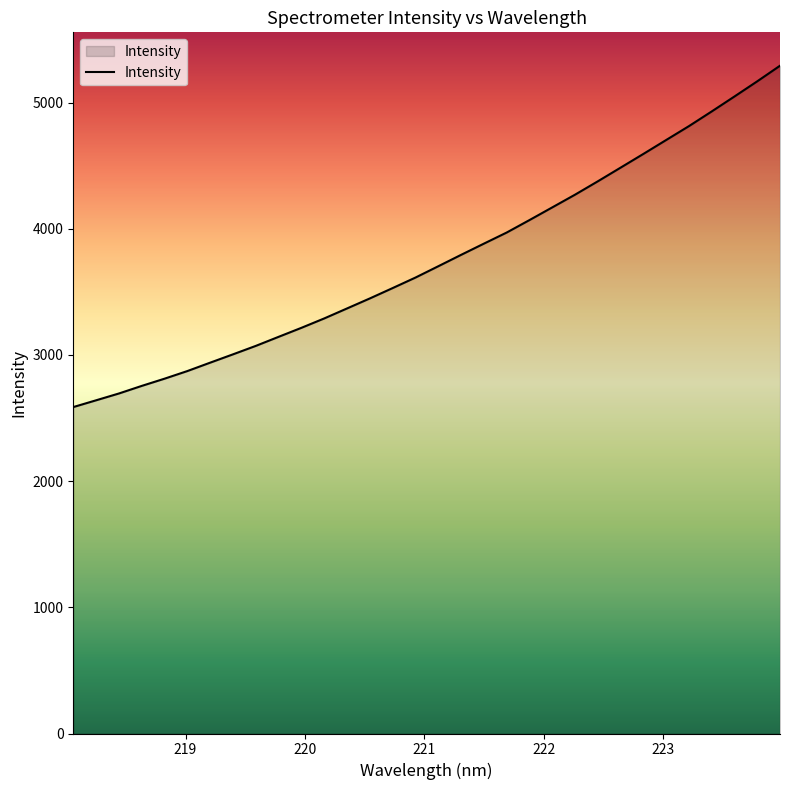

How many lines are shown in the chart?

1